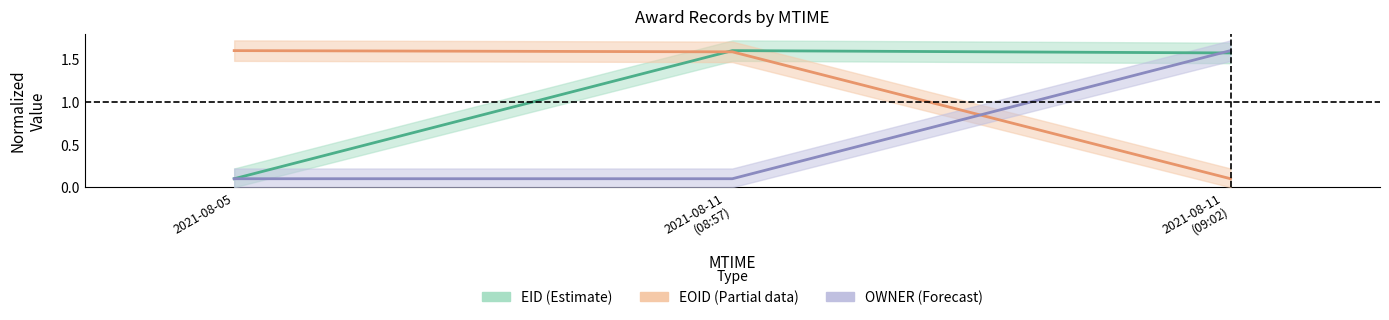

What is the greatest value displayed?

1.6